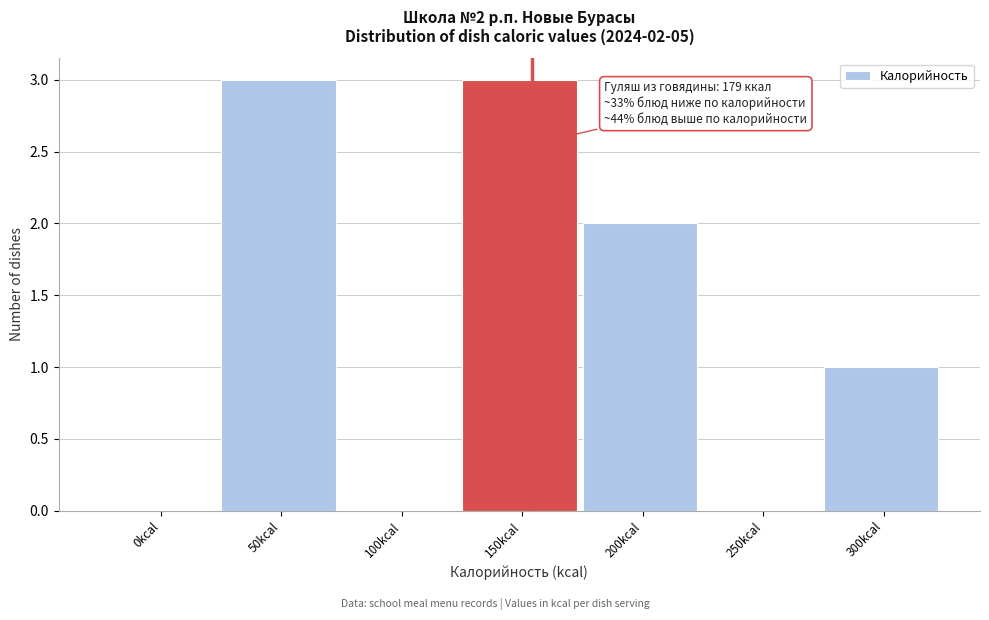

Reading left to right, extract all data points from this chart.

0kcal=0	50kcal=3	100kcal=0	150kcal=3	200kcal=2	250kcal=0	300kcal=1